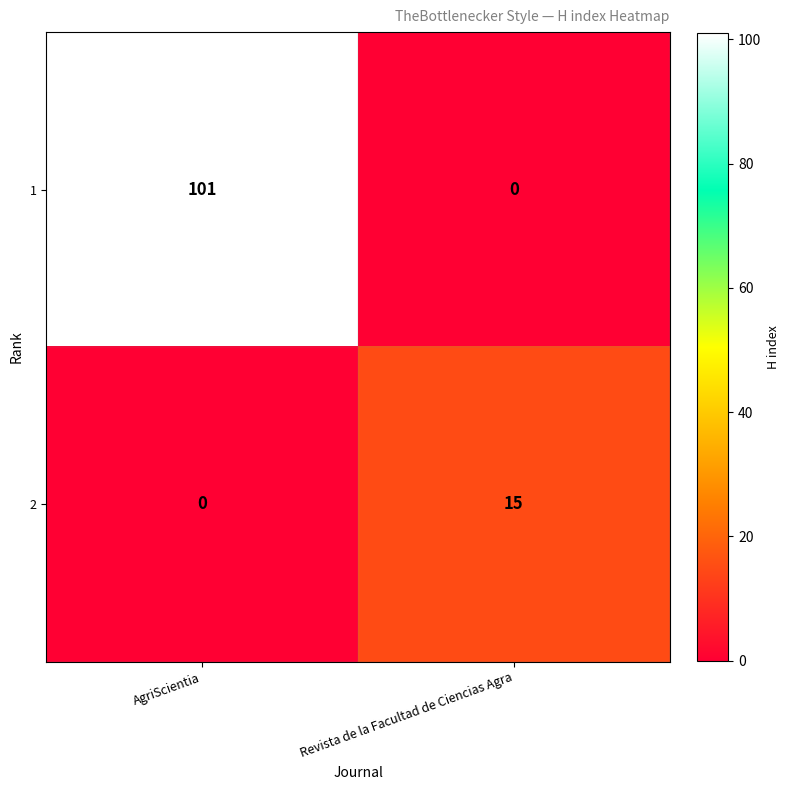

Is the value of 1 at Revista de la Facultad de Ciencias Agra greater than the value of 2 at Revista de la Facultad de Ciencias Agra?

No